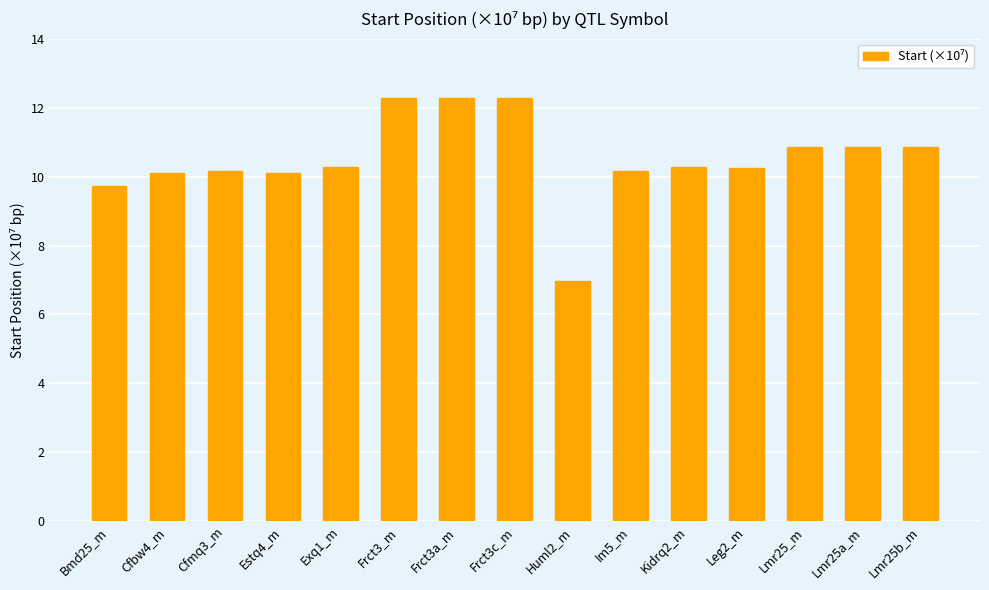

Is it true that the value at Lmr25_m is 10.9?

True